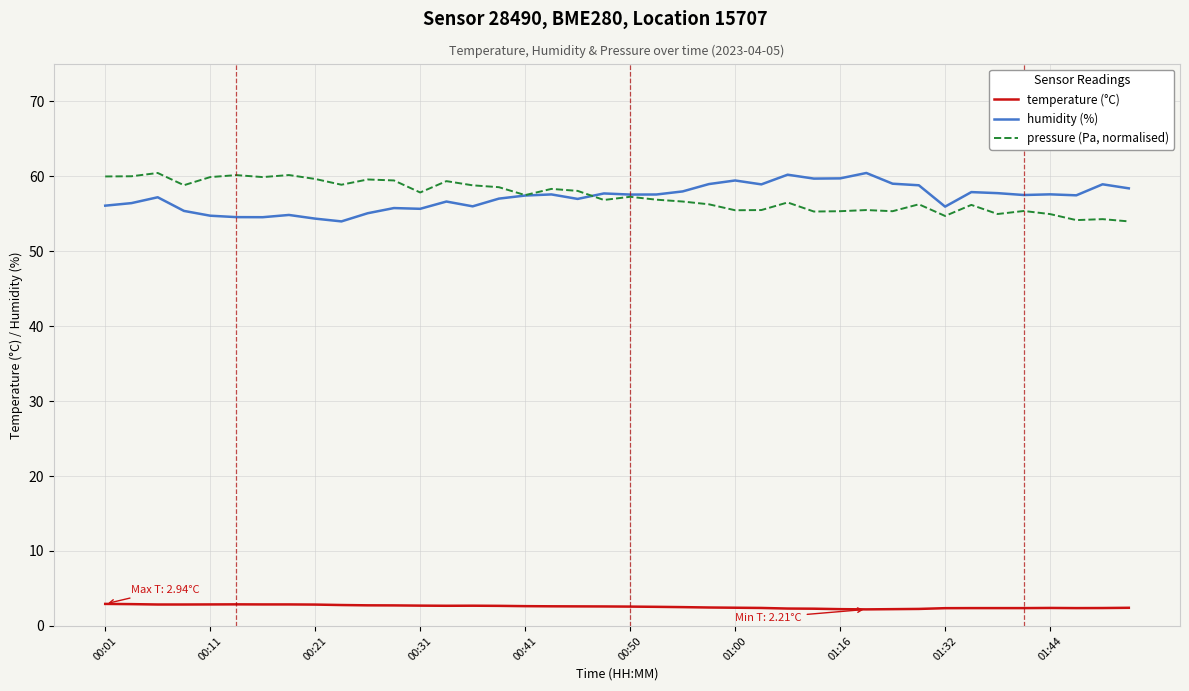

True or false: temperature (°C) and humidity (%) cross at least once.

False